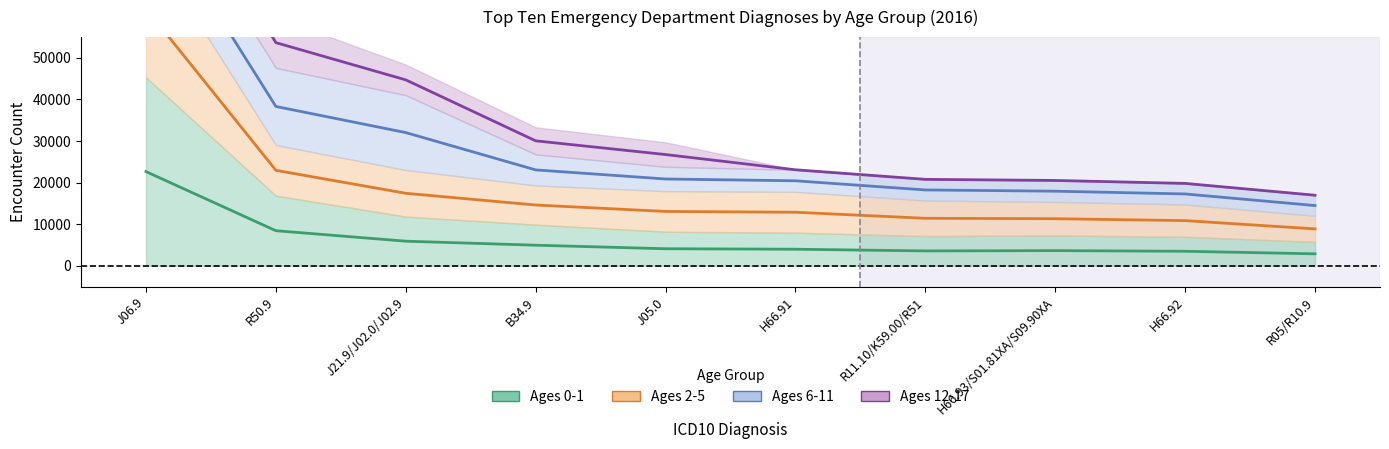

True or false: Ages 0-1 and Ages 2-5 cross at least once.

False